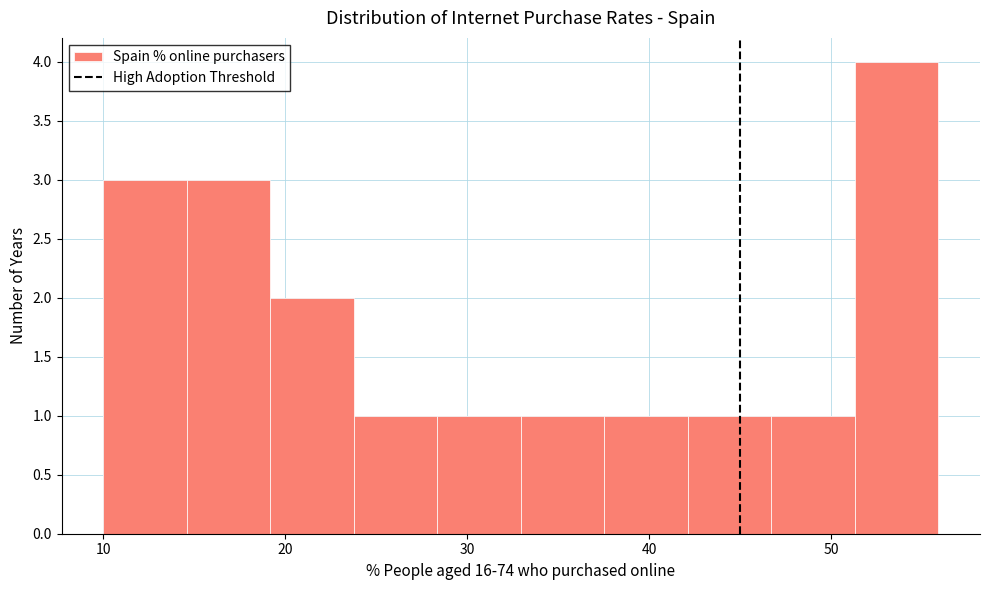

Over which range of the x-axis is the bar tallest?

51 to 56